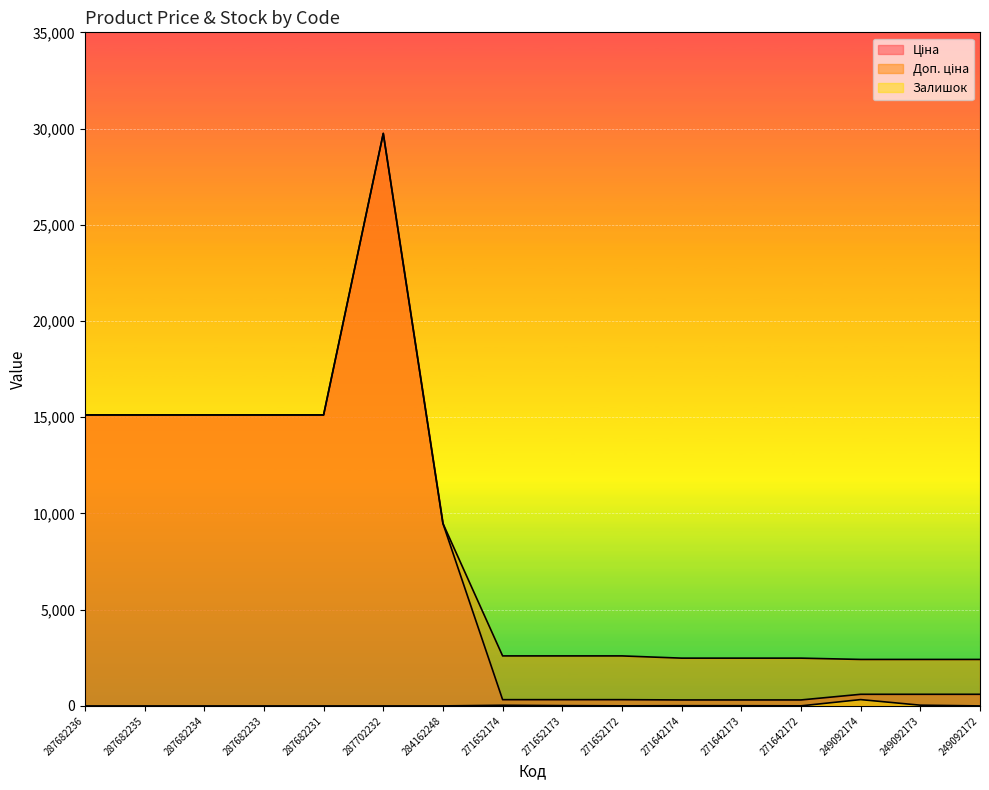

Rank the categories by Доп. ціна value from highest to lowest.

287702232, 287682236, 287682235, 287682234, 287682233, 287682231, 284162248, 271652174, 271652173, 271652172, 271642174, 271642173, 271642172, 249092174, 249092173, 249092172